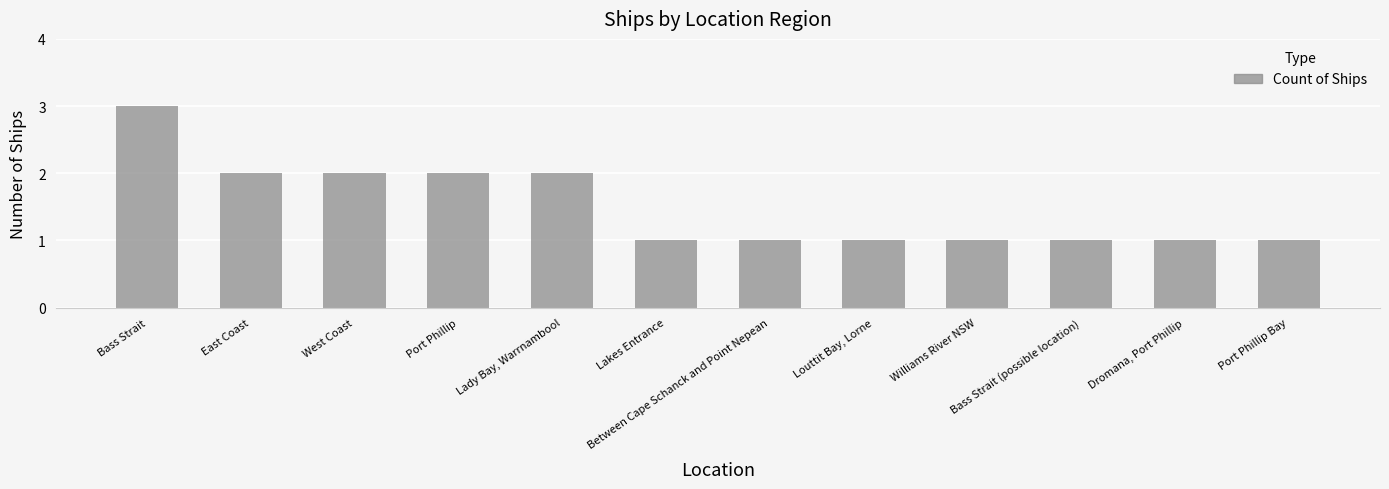

Reading left to right, transcribe all the data shown in this chart.

3	2	2	2	2	1	1	1	1	1	1	1